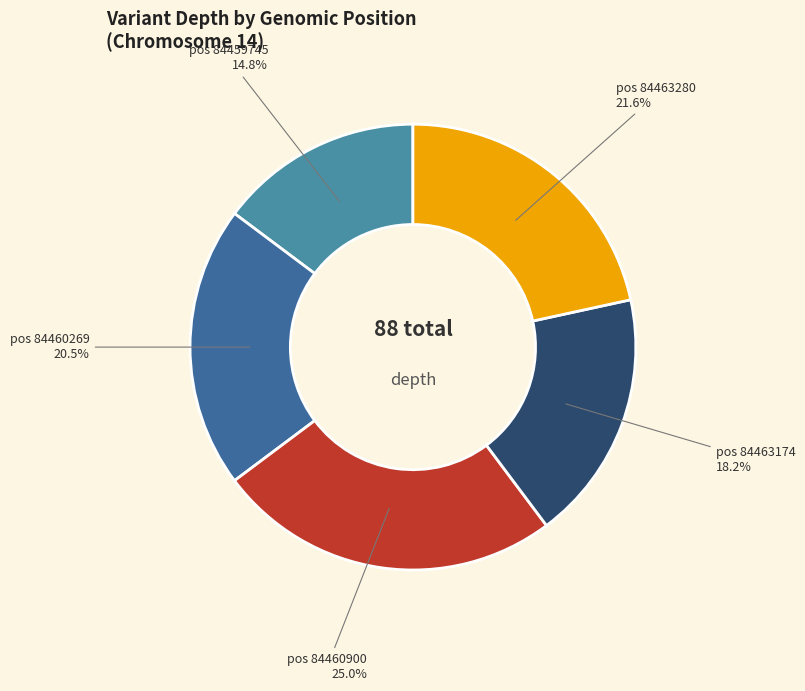

What is the largest slice in the pie chart?

84460900